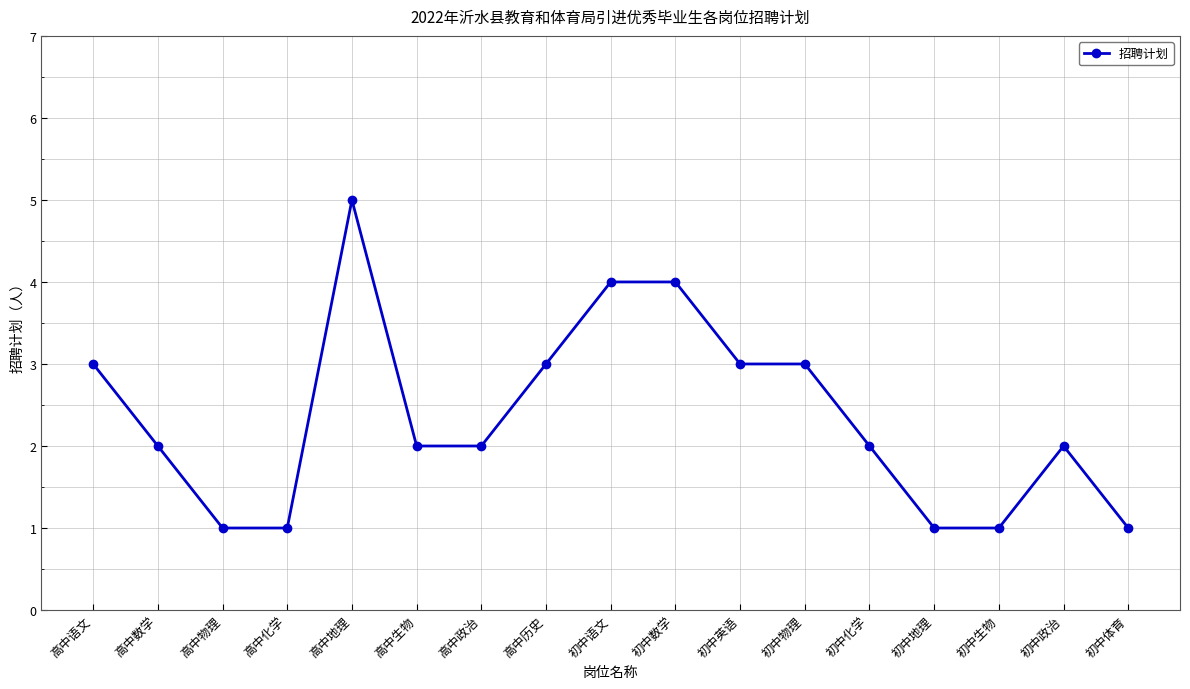

What position from the right is 初中数学?

8